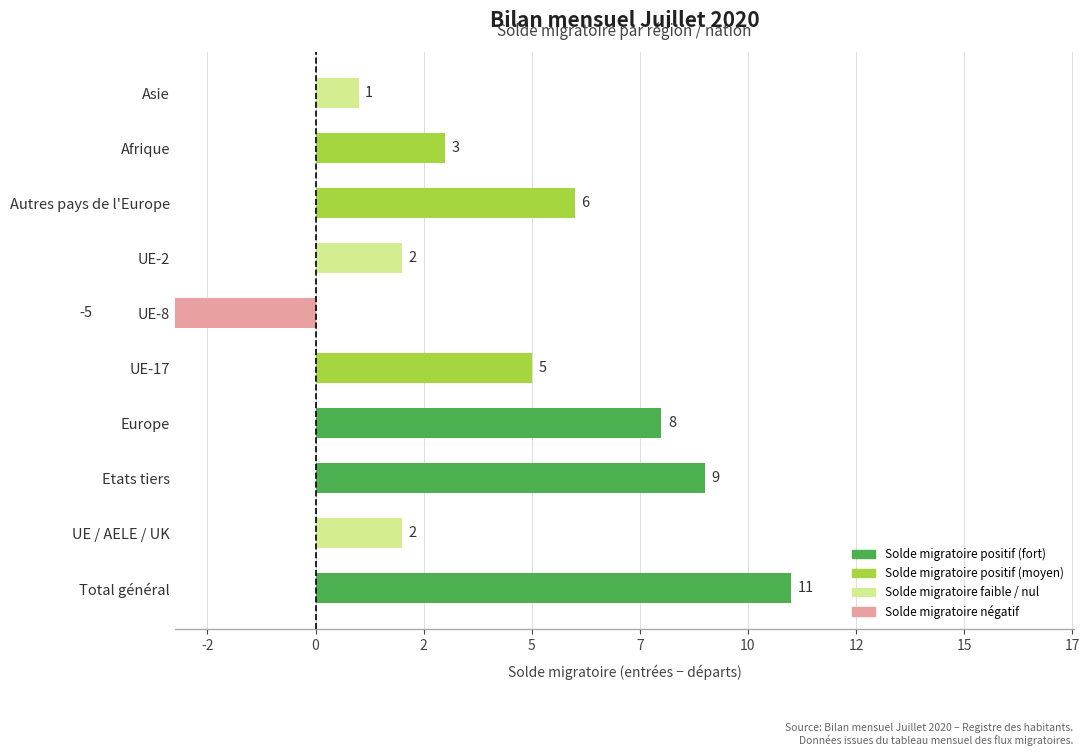

How many values are above zero?

9